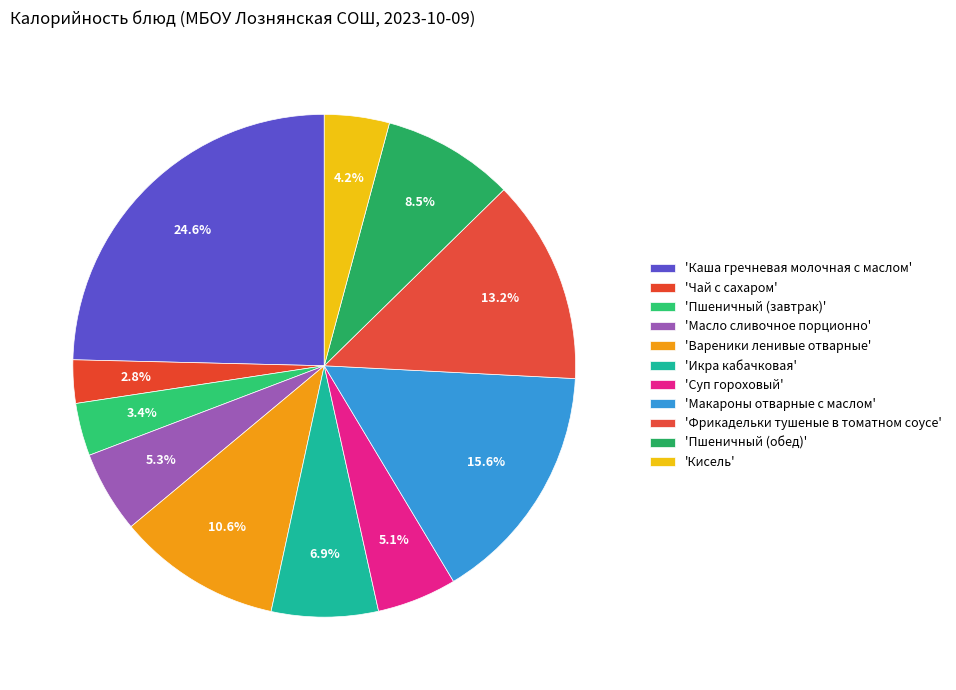

Count the number of slices in the pie.

11